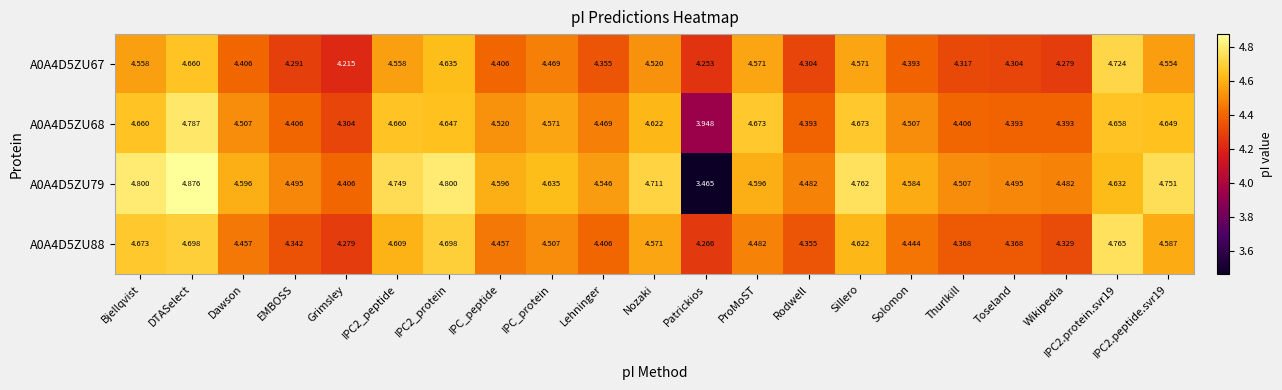

Is the value of A0A4D5ZU68 at Toseland greater than the value of A0A4D5ZU67 at Rodwell?

Yes